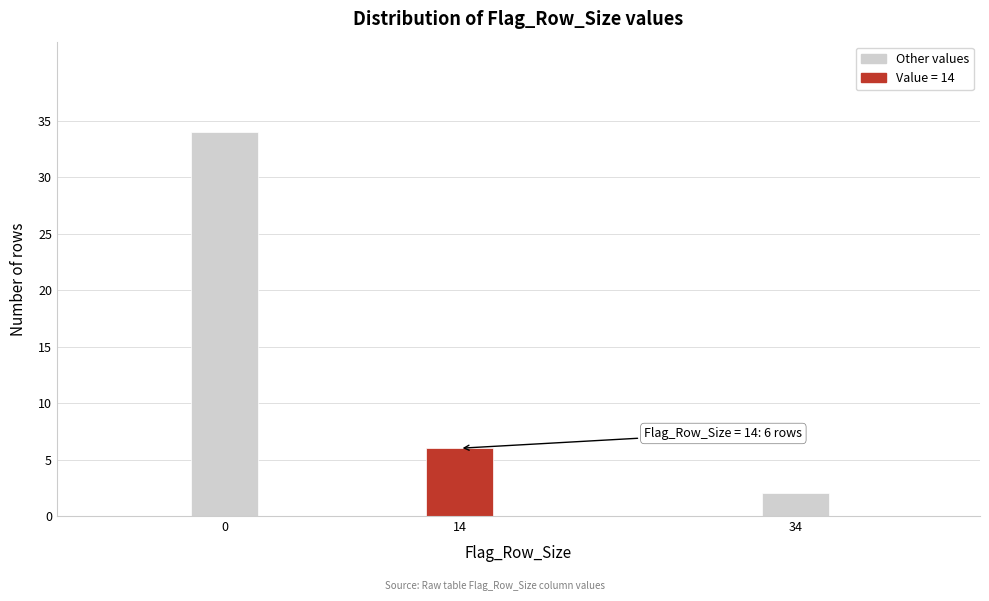

Reading left to right, transcribe all the data shown in this chart.

0=34	14=6	34=2